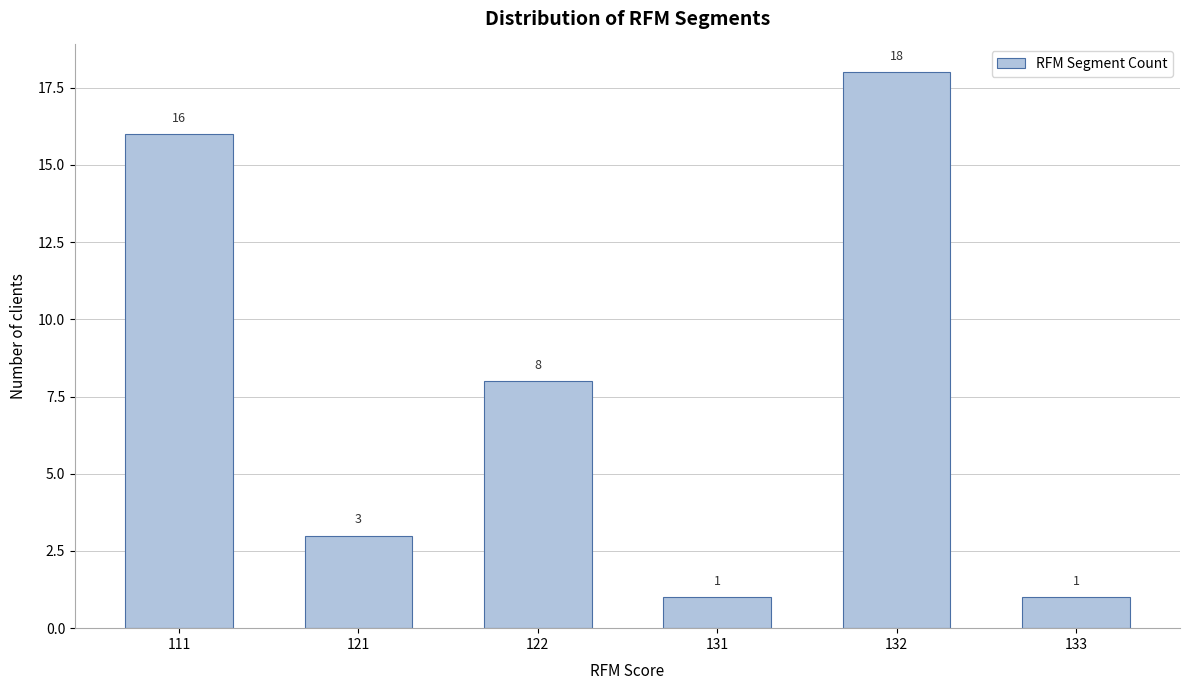

Reading right to left, list all the values displayed in this chart.

1	18	1	8	3	16